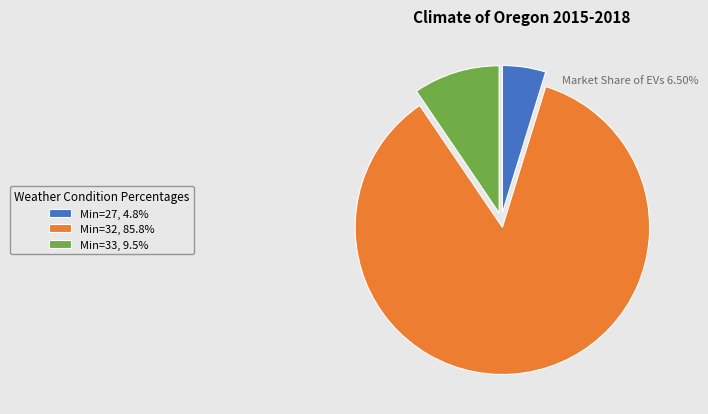

Is there any slice that represents more than half of the pie?

Yes